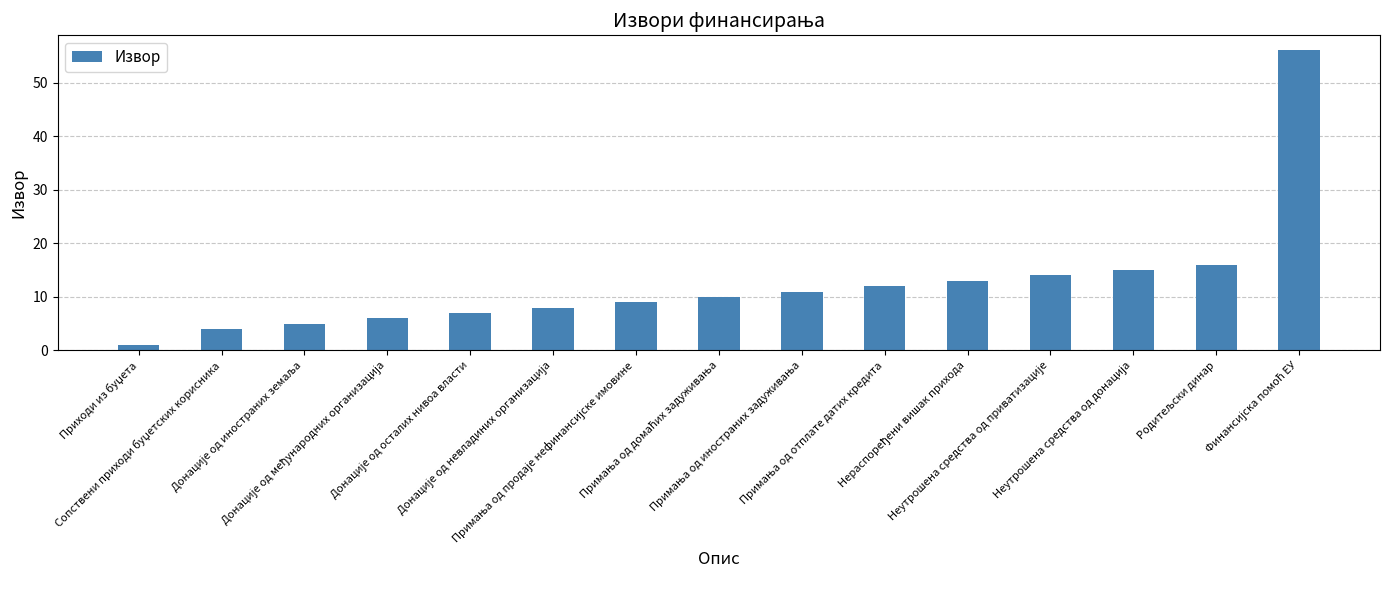

Reading left to right, transcribe all the data shown in this chart.

1	4	5	6	7	8	9	10	11	12	13	14	15	16	56